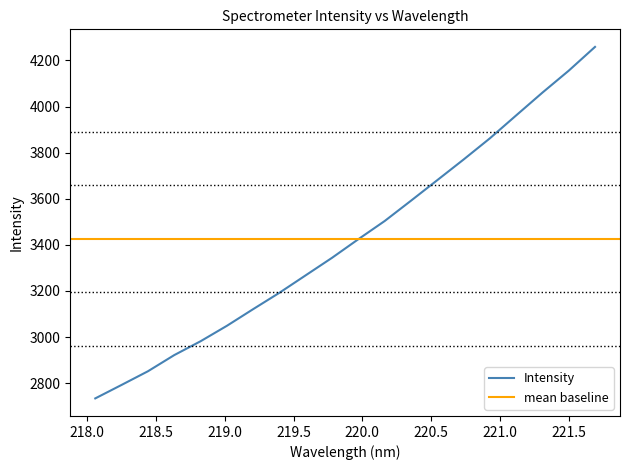

What is the lowest value of the Intensity series?

2733.7